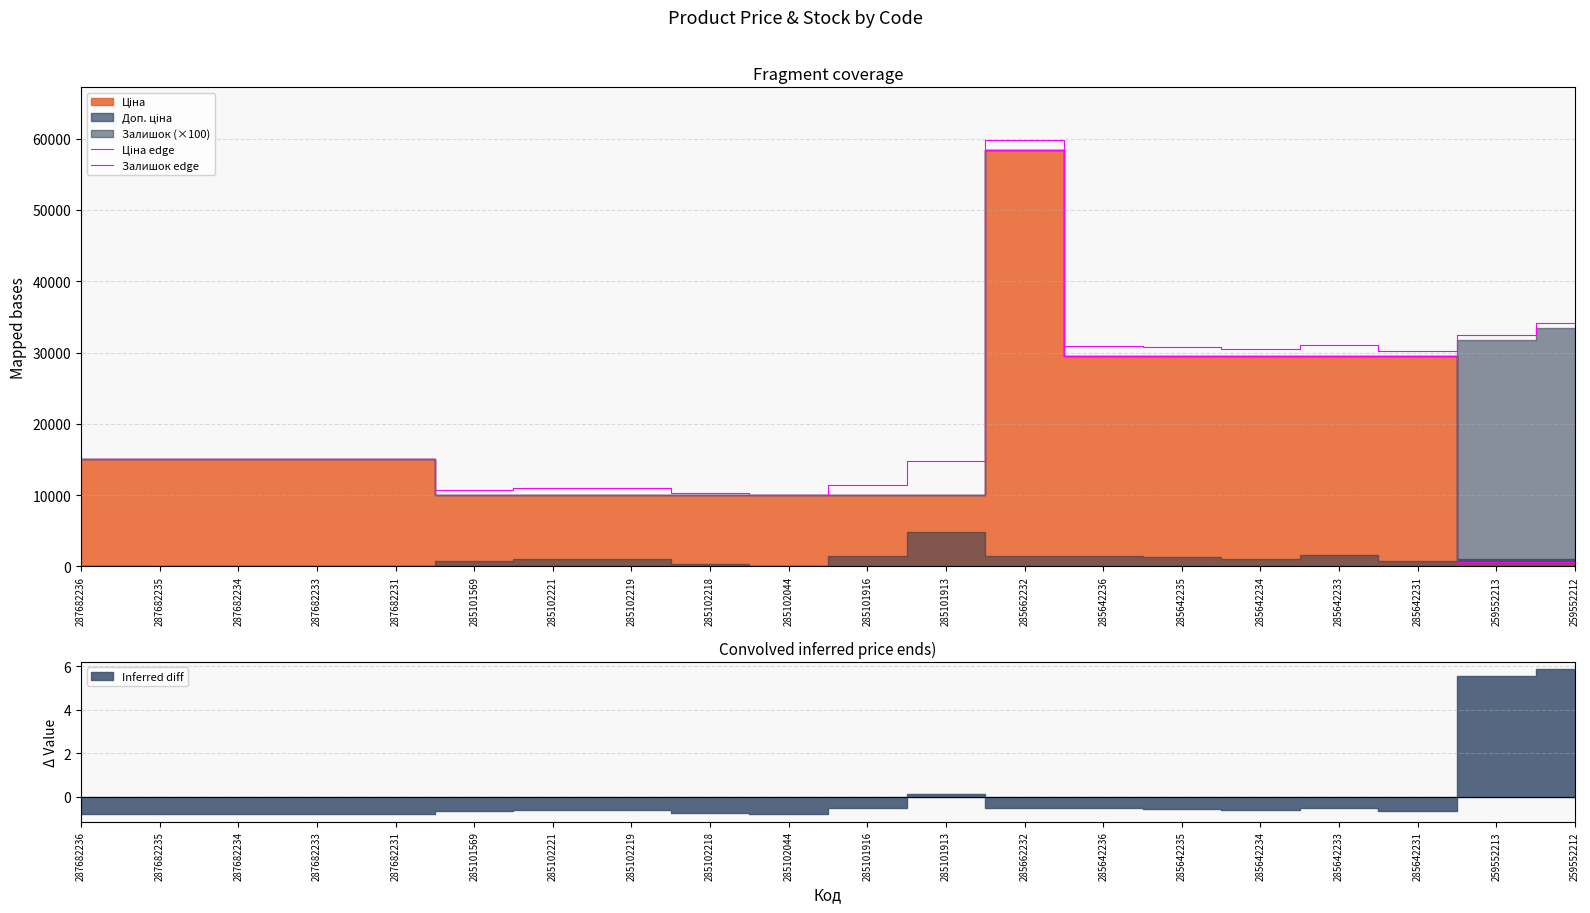

The Залишок edge series shows 30891.5 at 285642236. True or false?

True